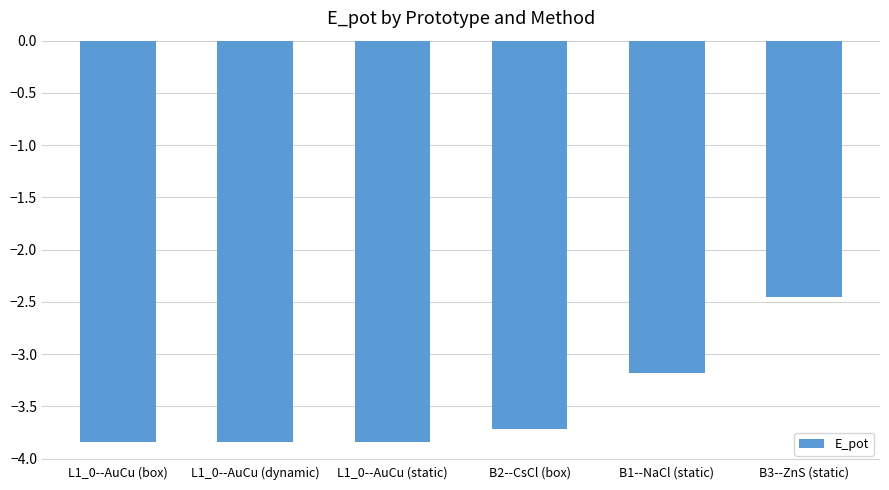

At which label is the value closest to -3?

B1--NaCl (static)